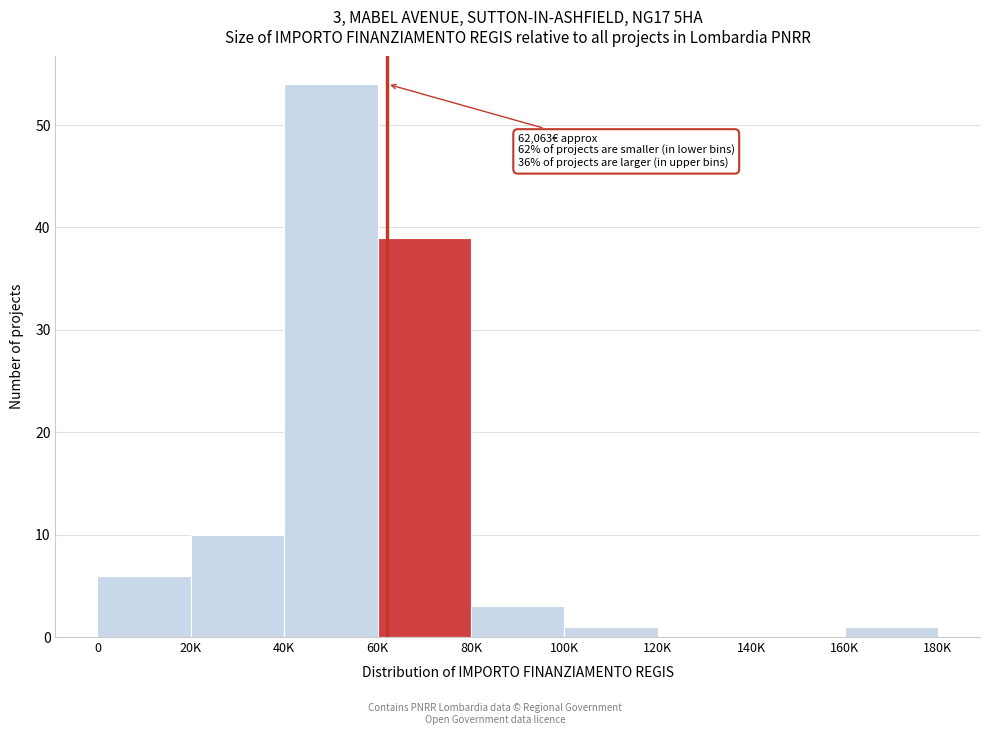

Reading left to right, what are all the values shown in this chart?

0=6	20K=10	40K=54	60K=39	80K=3	100K=1	120K=0	140K=0	160K=1